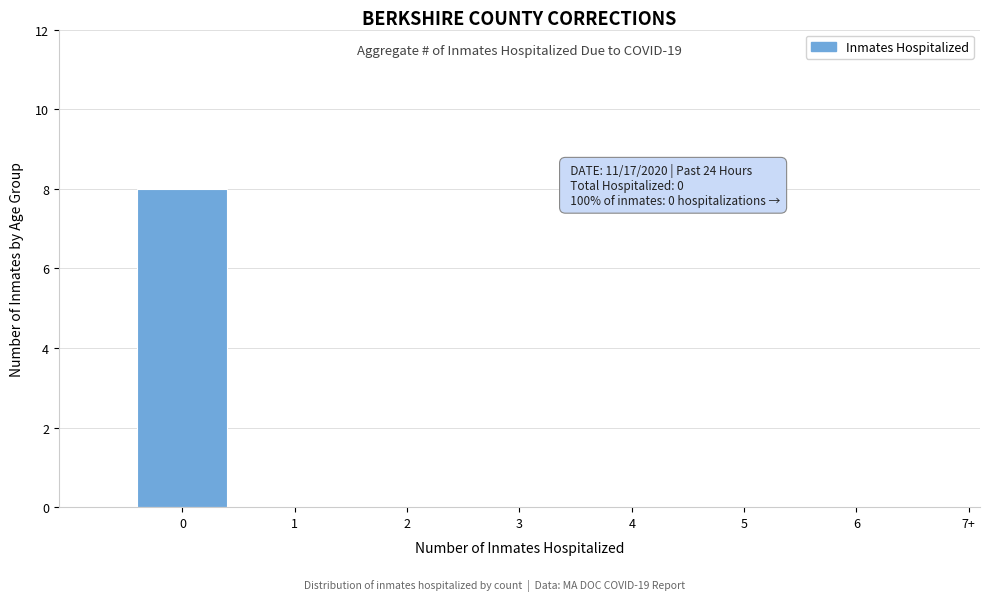

Reading left to right, list all the values displayed in this chart.

0=8	1=0	2=0	3=0	4=0	5=0	6=0	7+=0